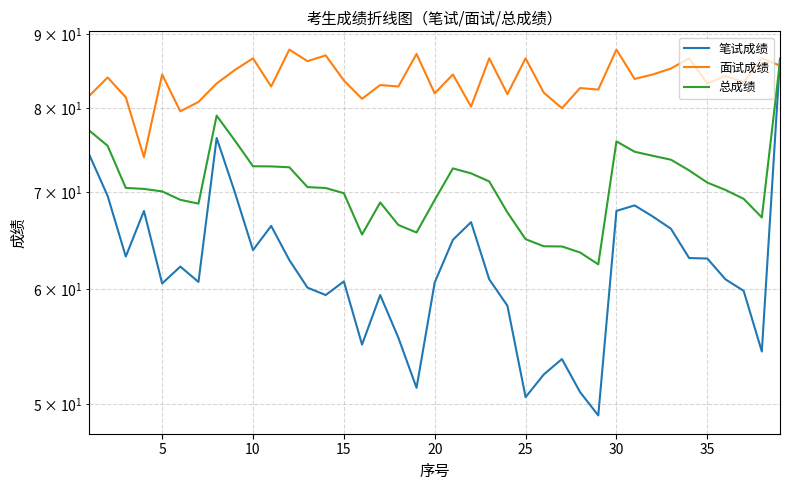

The value of 面试成绩 at 32 is 122.4. True or false?

False